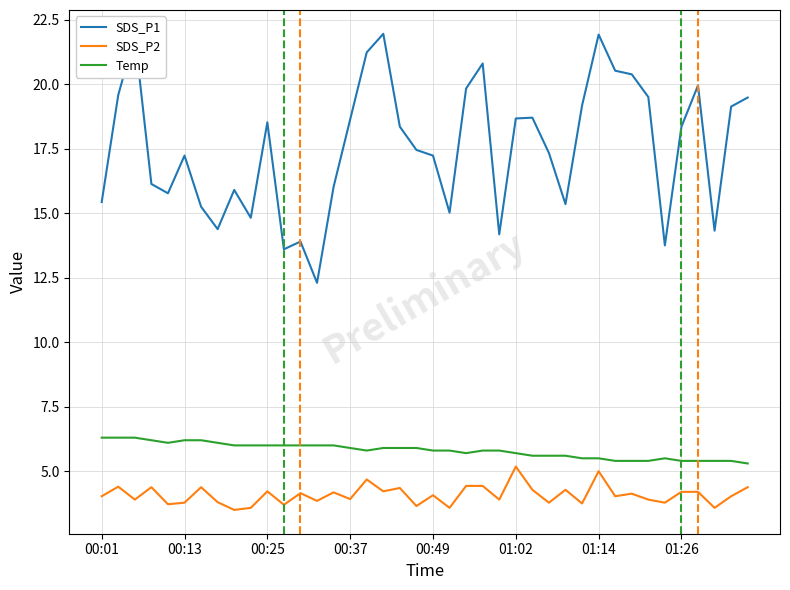

What is the highest value of the SDS_P2 series?

5.2